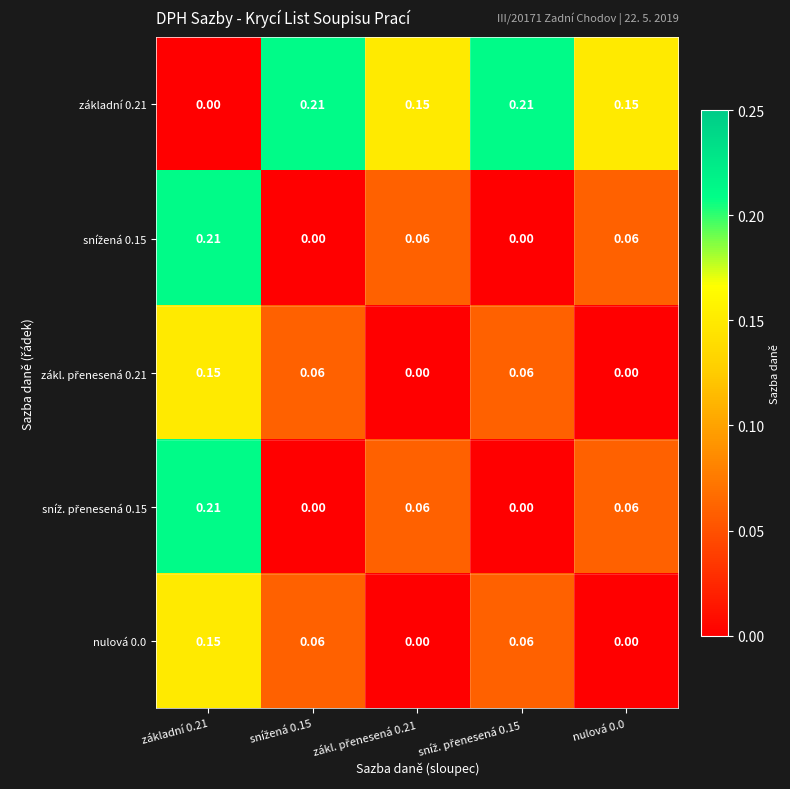

How many values in the nulová 0.0 series exceed 0?

3